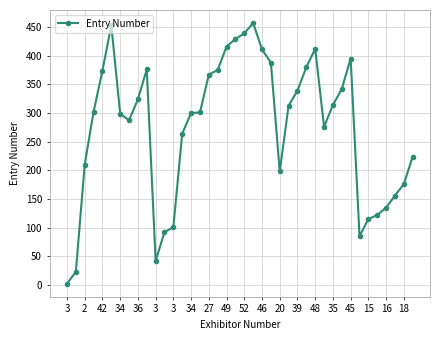

What is the difference between the maximum and second lowest values?

434